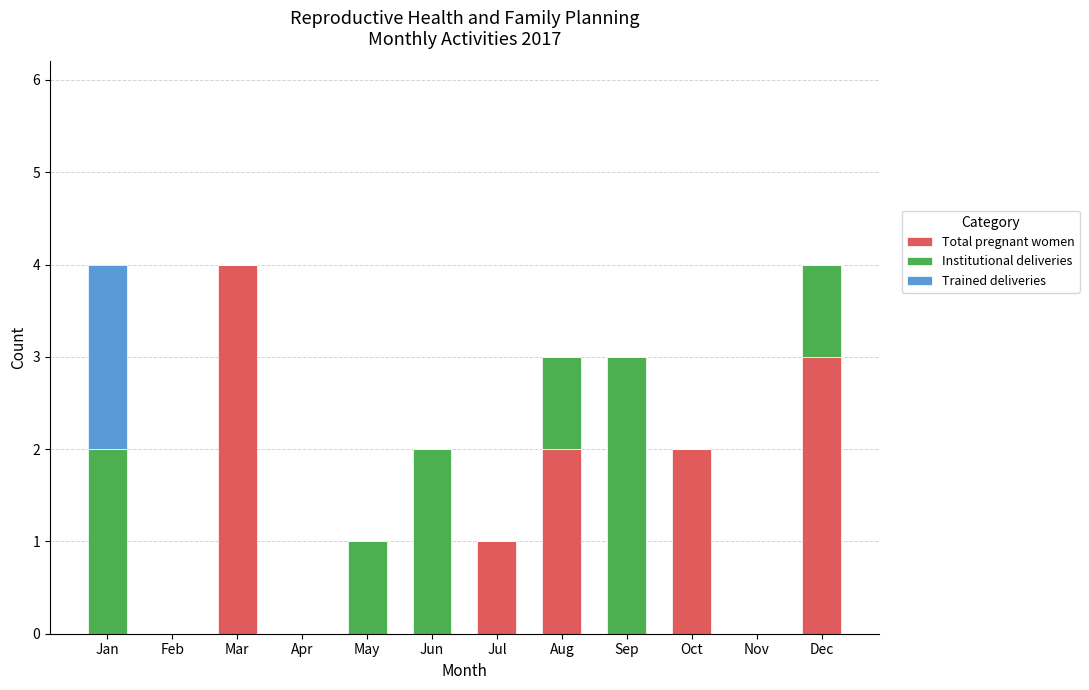

Is it true that Total pregnant women equals 0 at Jan?

True